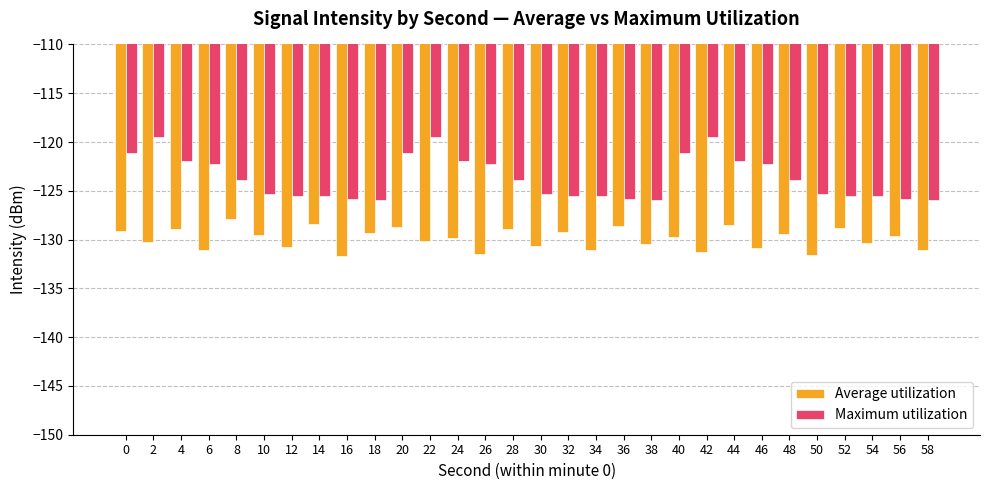

How many groups of bars are there?

30